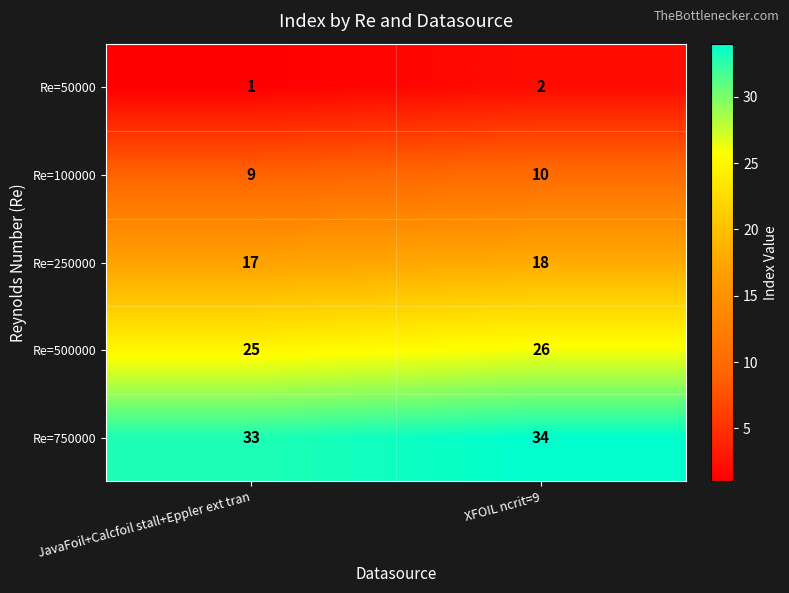

The value of Re=500000 at XFOIL ncrit=9 is 26. True or false?

True